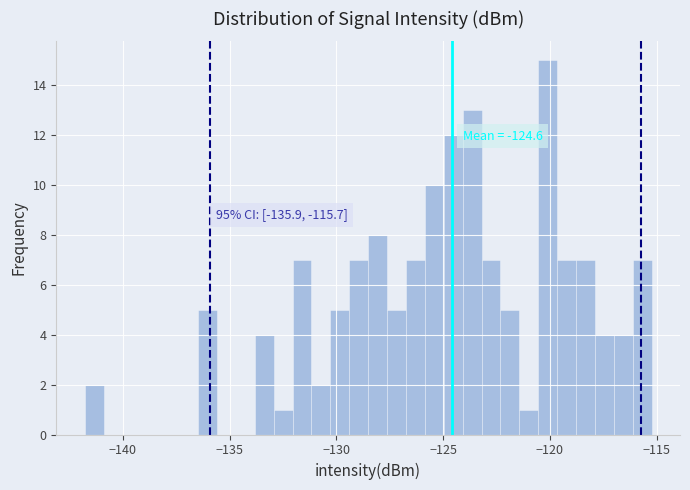

Around what value on the x-axis is the tallest bar? Give the approximate position of its centre, as read against the axis.

-120.0